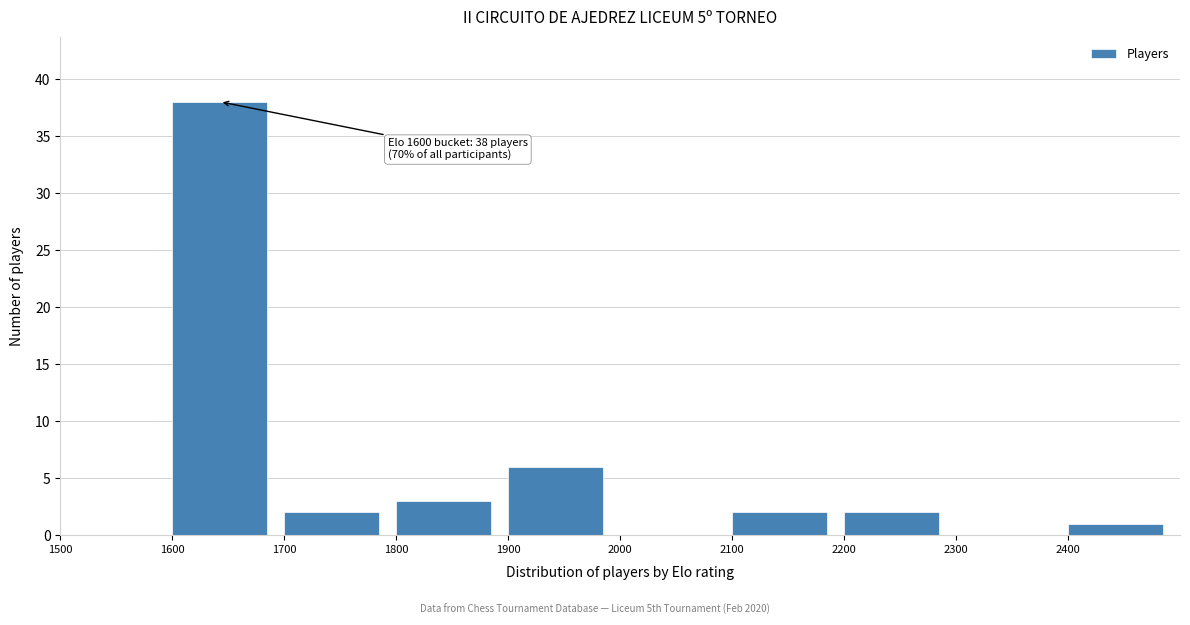

Which range on the x-axis has the tallest bar?

1600 to 1700